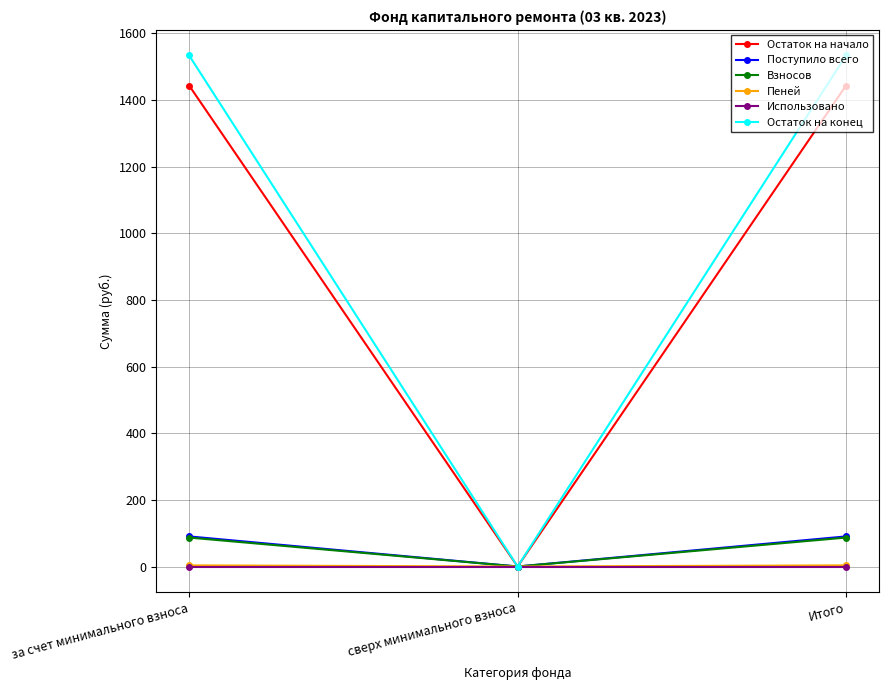

What is the spread (max minus min) of values at за счет минимального взноса?

1533.4